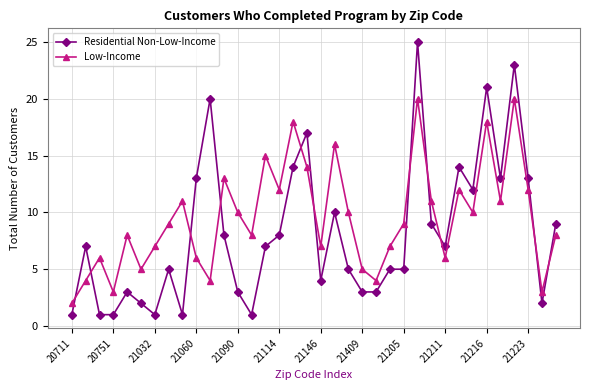

Rank the series by their maximum value, from highest to lowest.

Residential Non-Low-Income, Low-Income